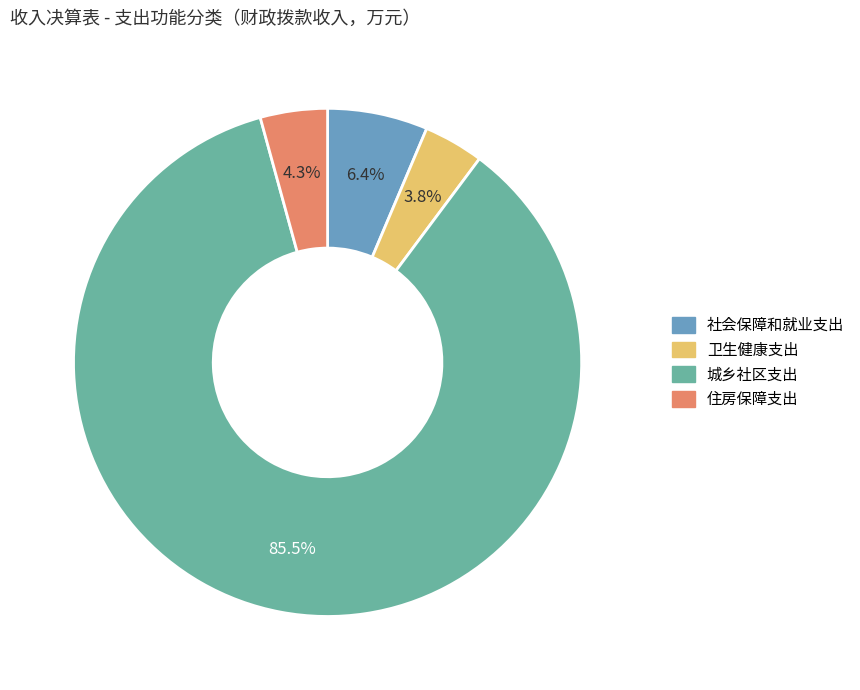

Between 社会保障和就业支出 and 城乡社区支出, which is larger?

城乡社区支出